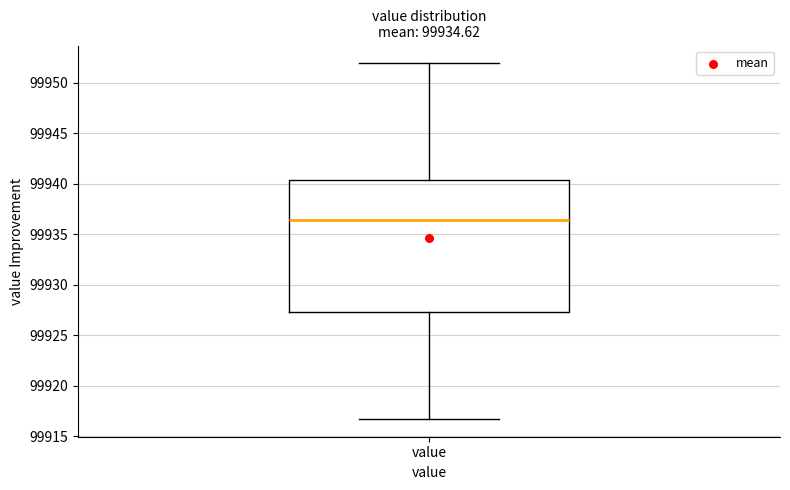

Where does the median line of the box for value sit on the y-axis? The values are not printed on the chart, so give them approximately, as read against the axis.

99936.5